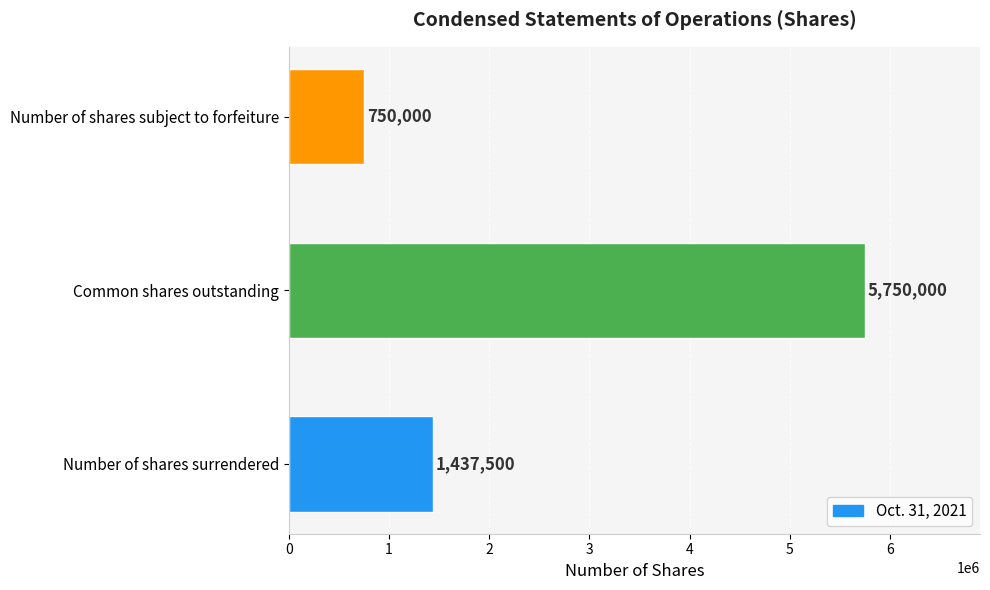

How many data points does each series have?

3